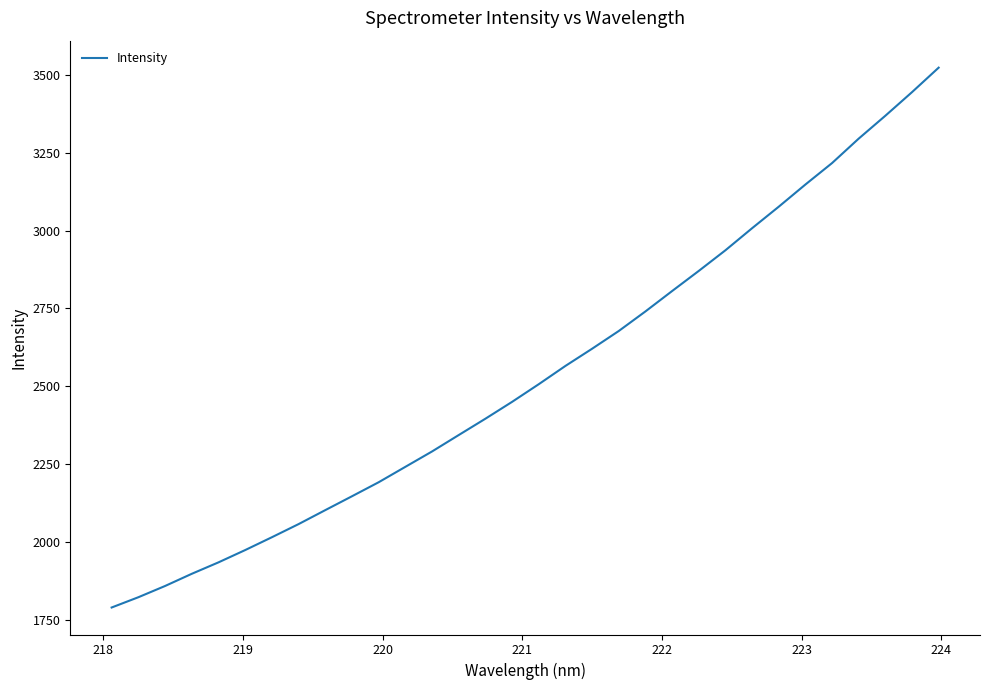

What is the greatest value displayed?

3523.3